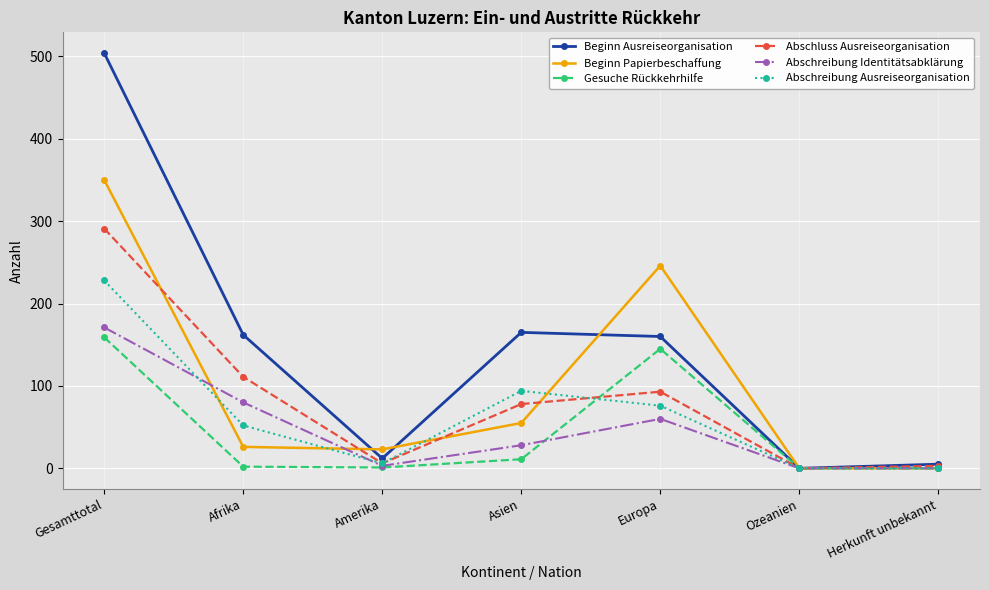

At which label does Gesuche Rückkehrhilfe first exceed 2?

Gesamttotal